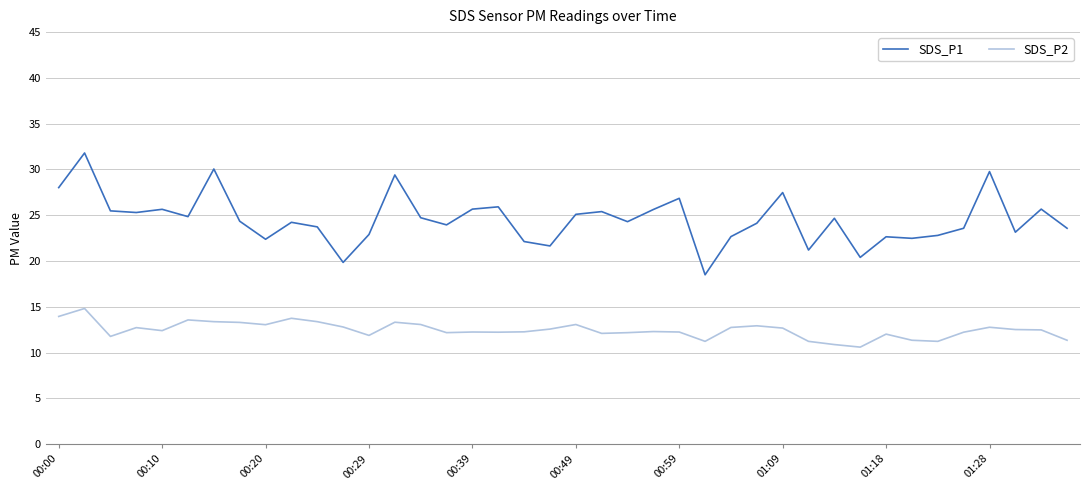

What is the minimum value shown in the chart?

10.6